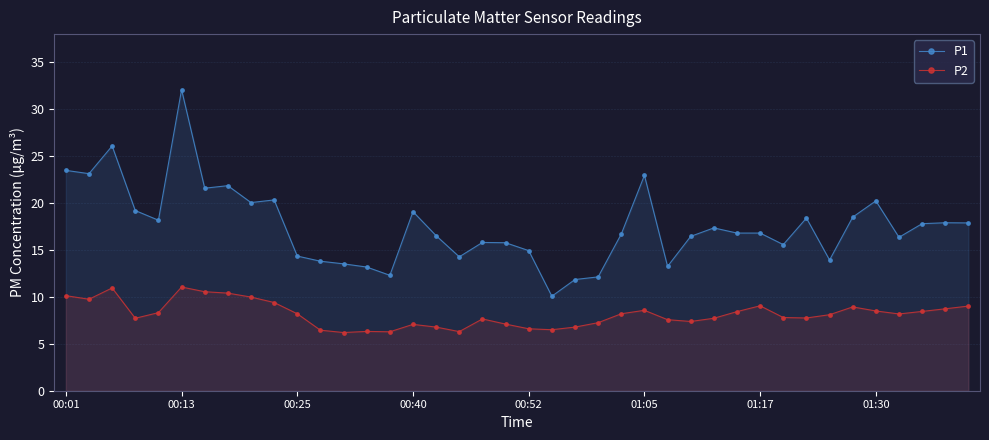

True or false: P1 has a value of 13.2 at 26.

True